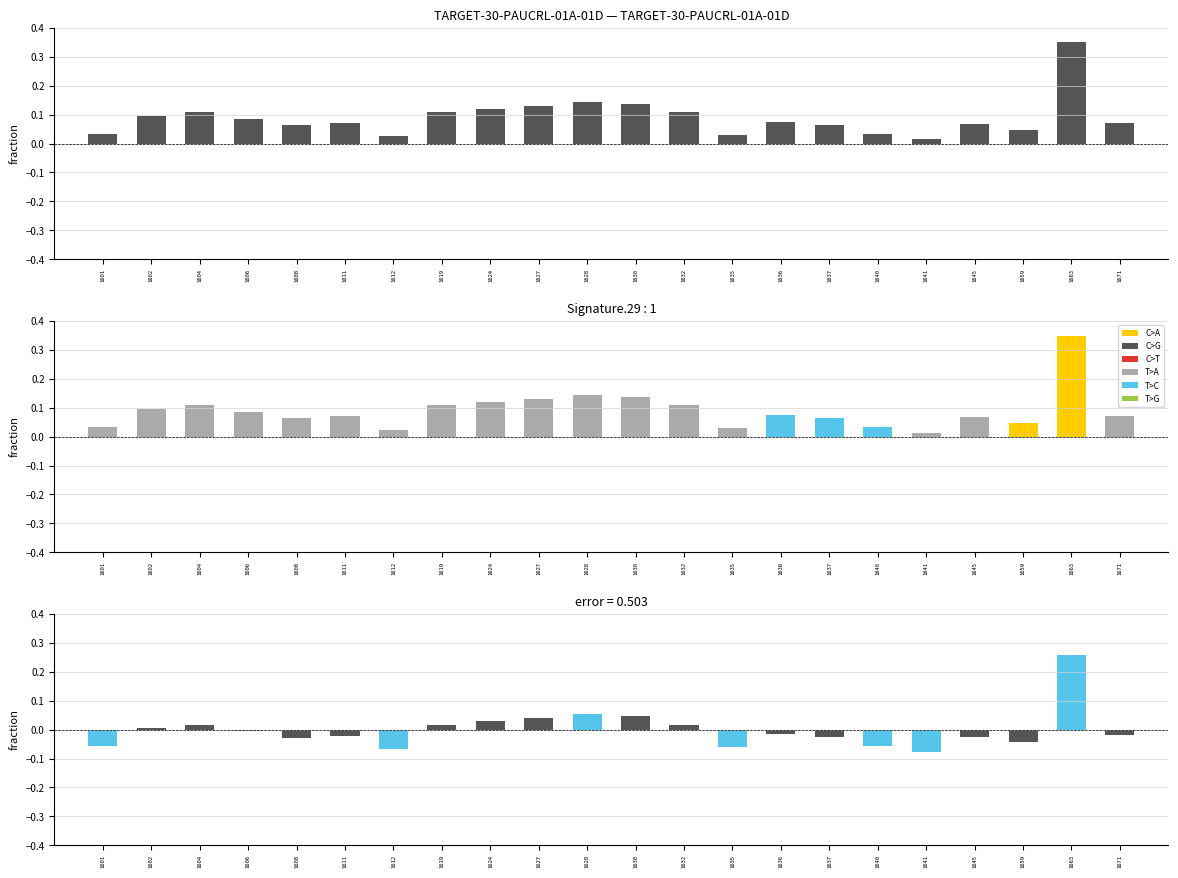

How many data points in error are above 0?

9